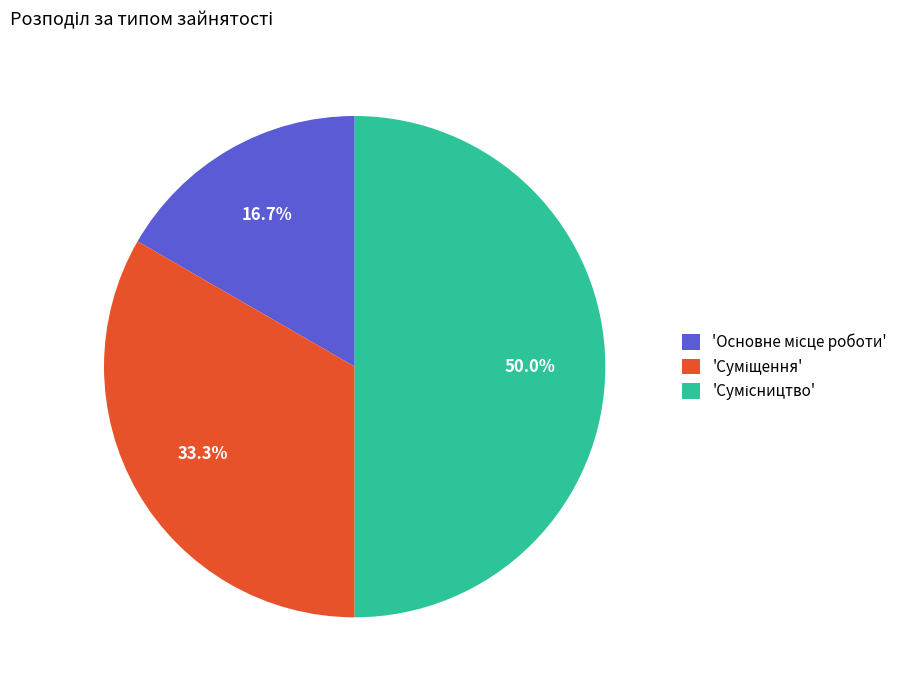

Count the number of slices in the pie.

3